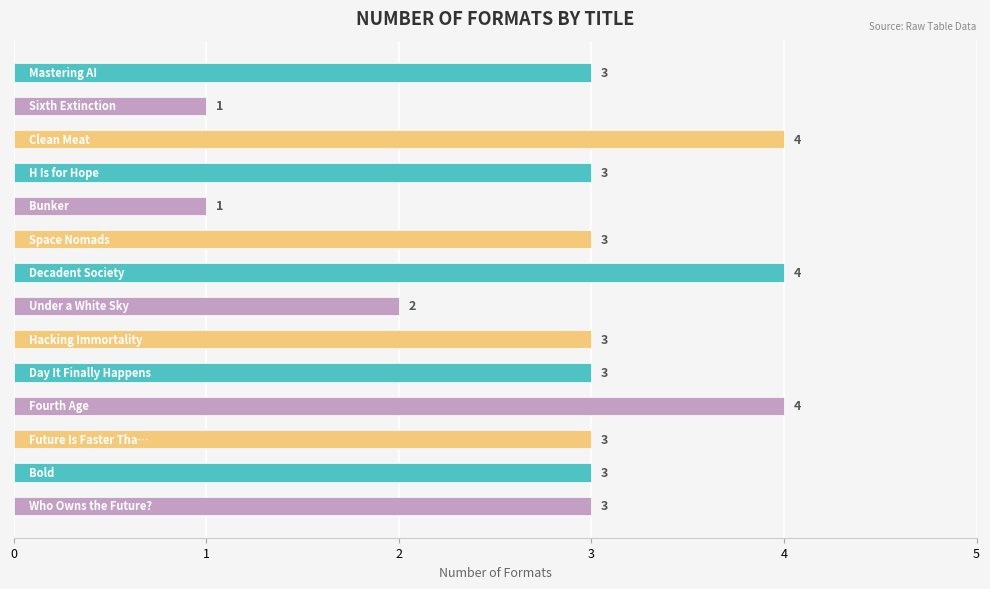

What is the difference between the maximum and minimum values?

3